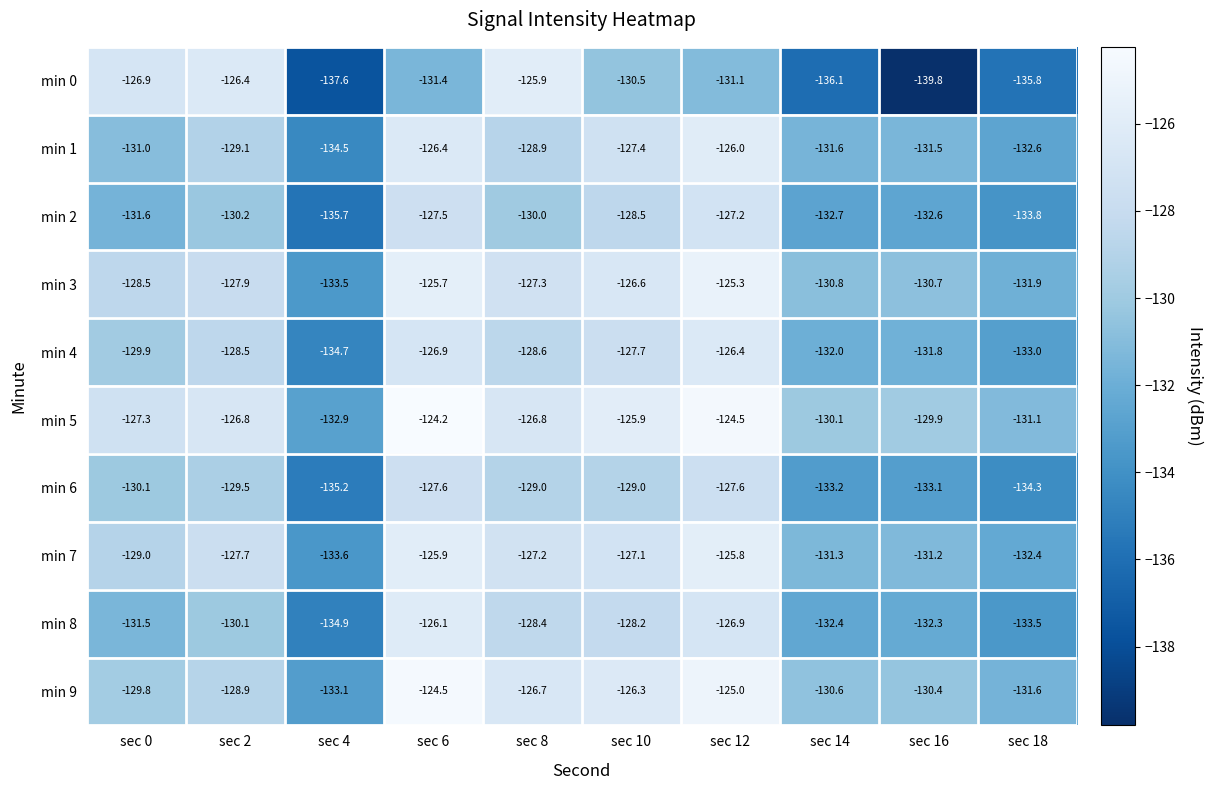

Count the number of data series in this chart.

10